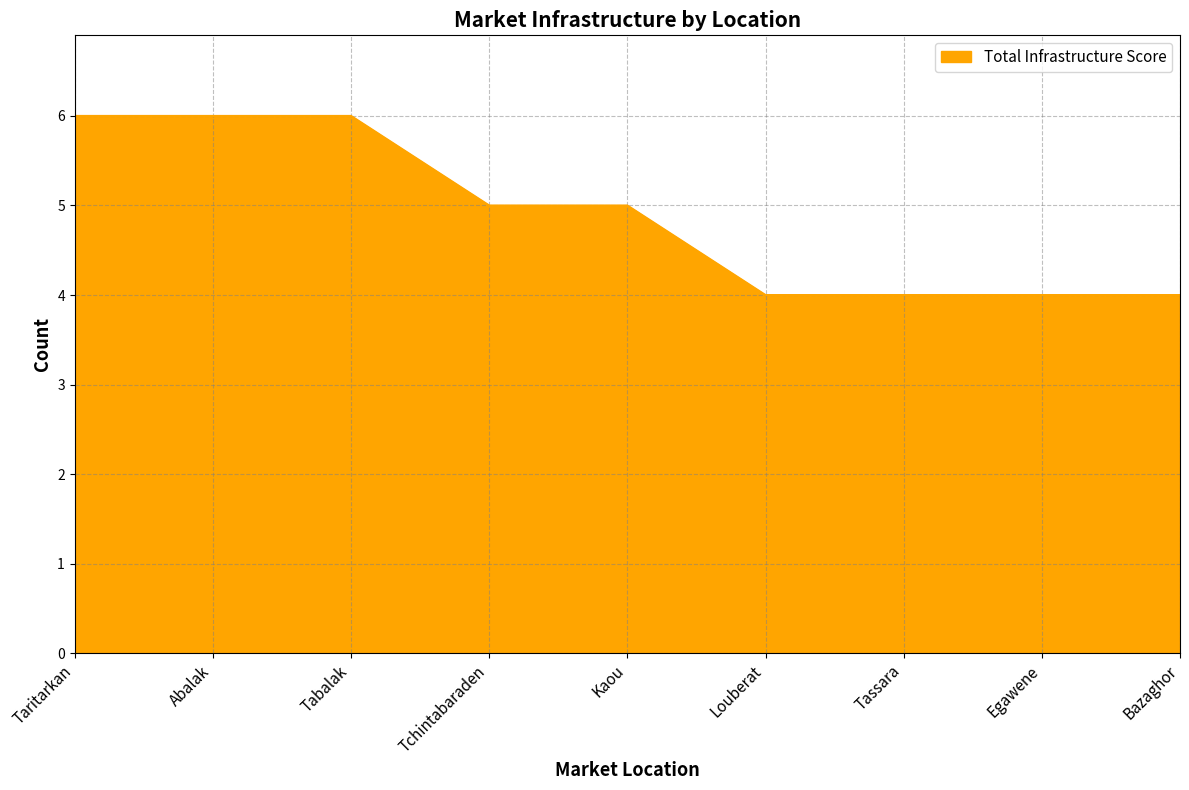

What position from the left is Bazaghor?

9